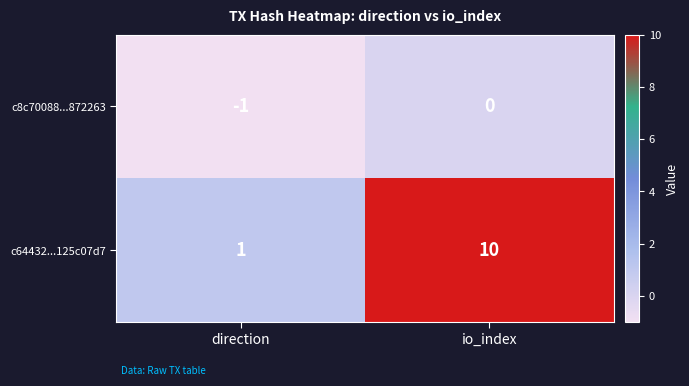

The c8c70088...872263 series shows 0 at io_index. True or false?

True